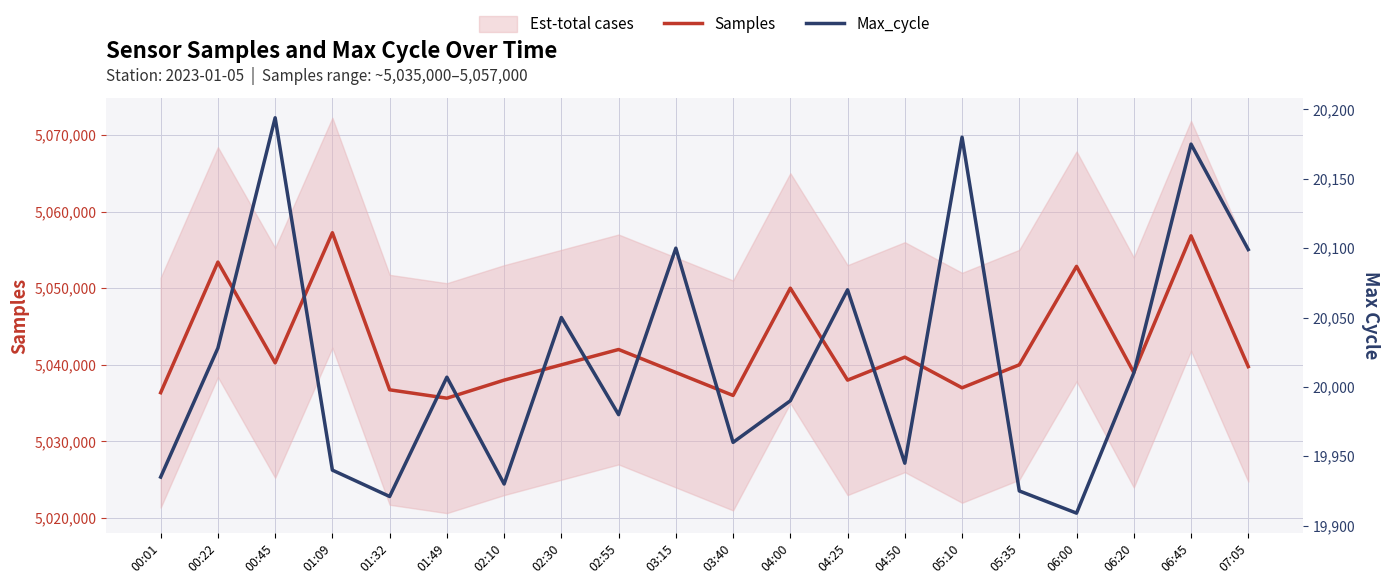

The Max_cycle series shows 30573 at 06:20. True or false?

False